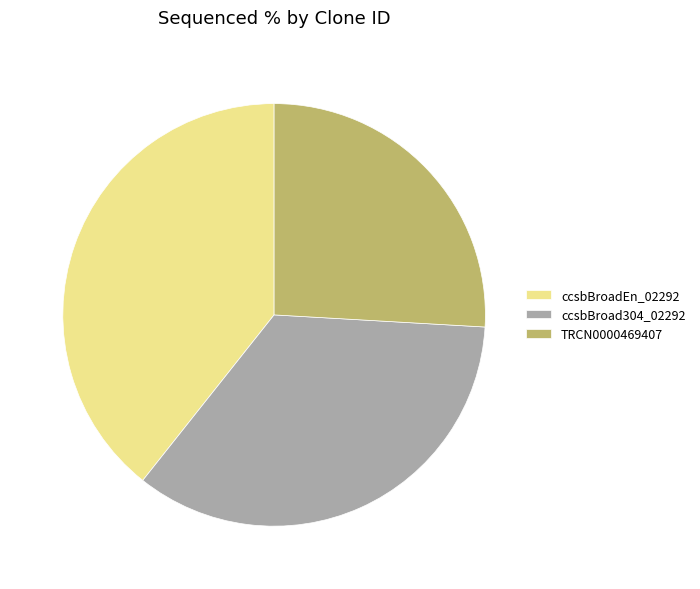

Does TRCN0000469407 represent more than half of the total?

No